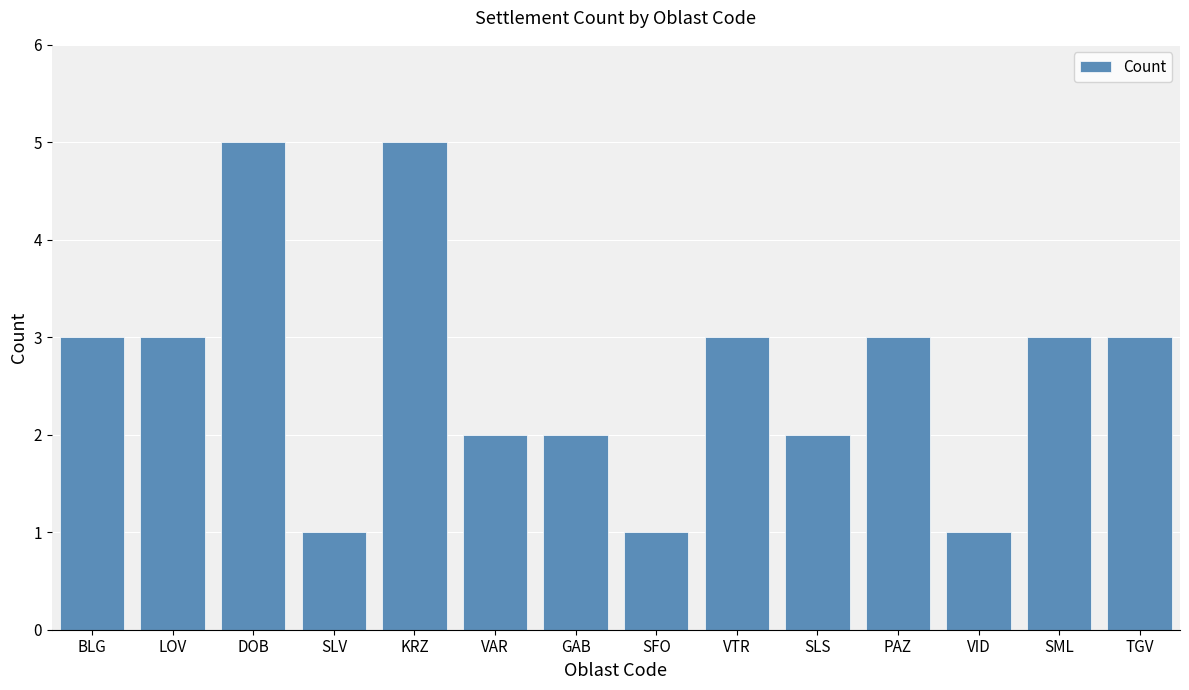

What is the maximum value shown in the chart?

5